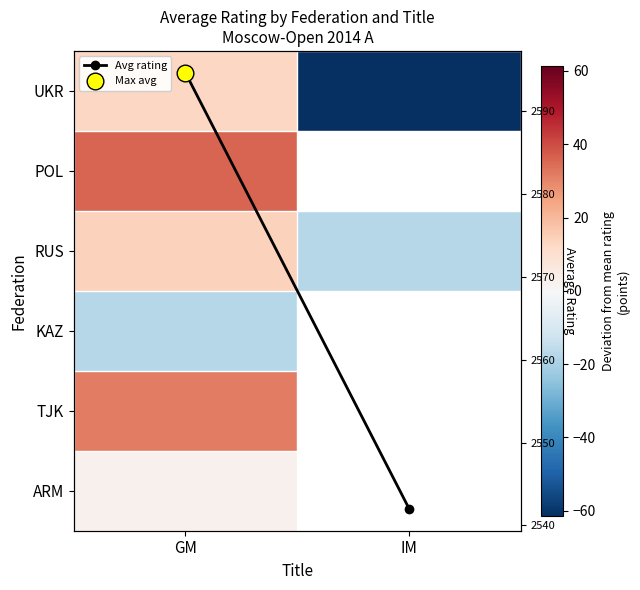

True or false: UKR has a value of 19.4 at GM.

False